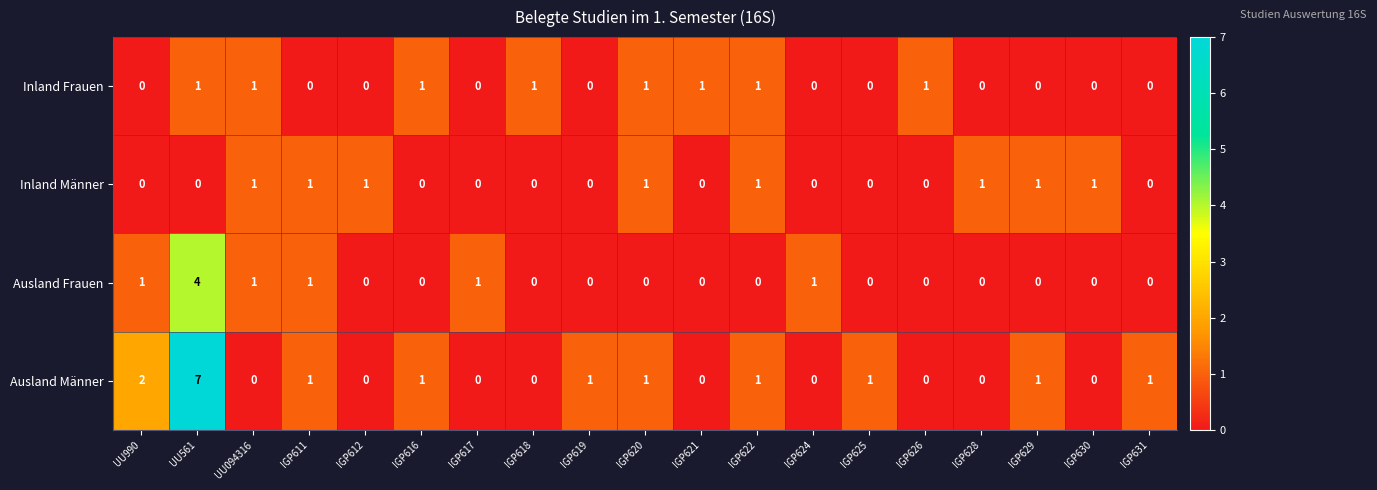

Which label corresponds to the largest value in the chart?

UU561